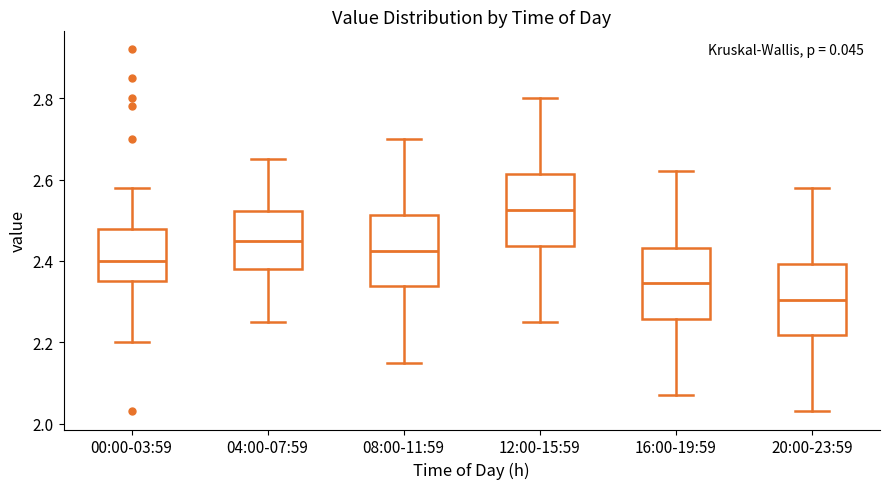

Reading left to right, read every box against the y-axis: the position of its median line, the range the box covers, and the ends of its whiskers. The values are not printed on the chart, so give them approximately, as read against the axis.

00:00-03:59: median 2.40, box 2.36 to 2.48, whiskers 2.20 to 2.58
04:00-07:59: median 2.46, box 2.38 to 2.52, whiskers 2.26 to 2.66
08:00-11:59: median 2.42, box 2.34 to 2.52, whiskers 2.16 to 2.70
12:00-15:59: median 2.52, box 2.44 to 2.62, whiskers 2.26 to 2.80
16:00-19:59: median 2.34, box 2.26 to 2.44, whiskers 2.08 to 2.62
20:00-23:59: median 2.30, box 2.22 to 2.40, whiskers 2.04 to 2.58